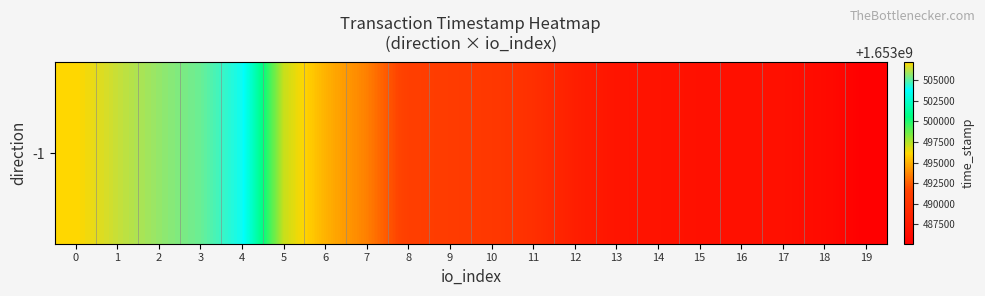

What is the change in value from 7 to 17?

-6849